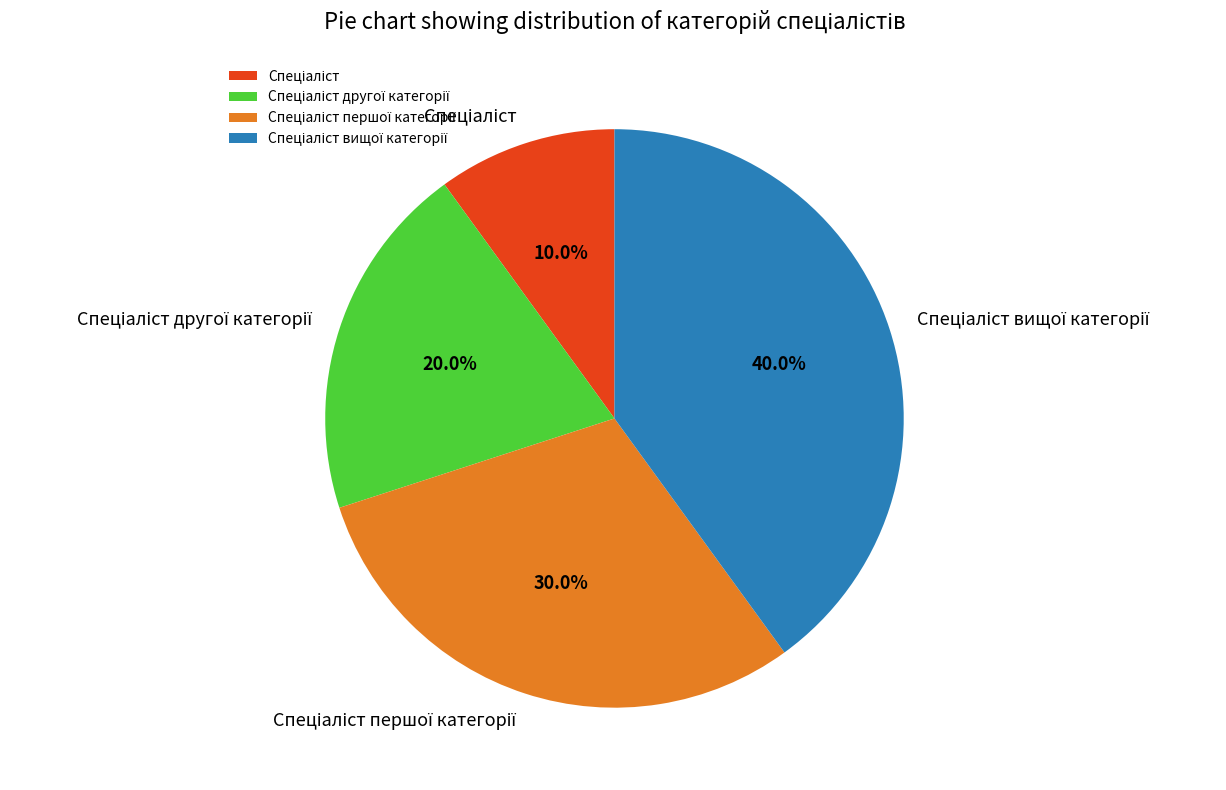

Is there a majority slice in this chart?

No